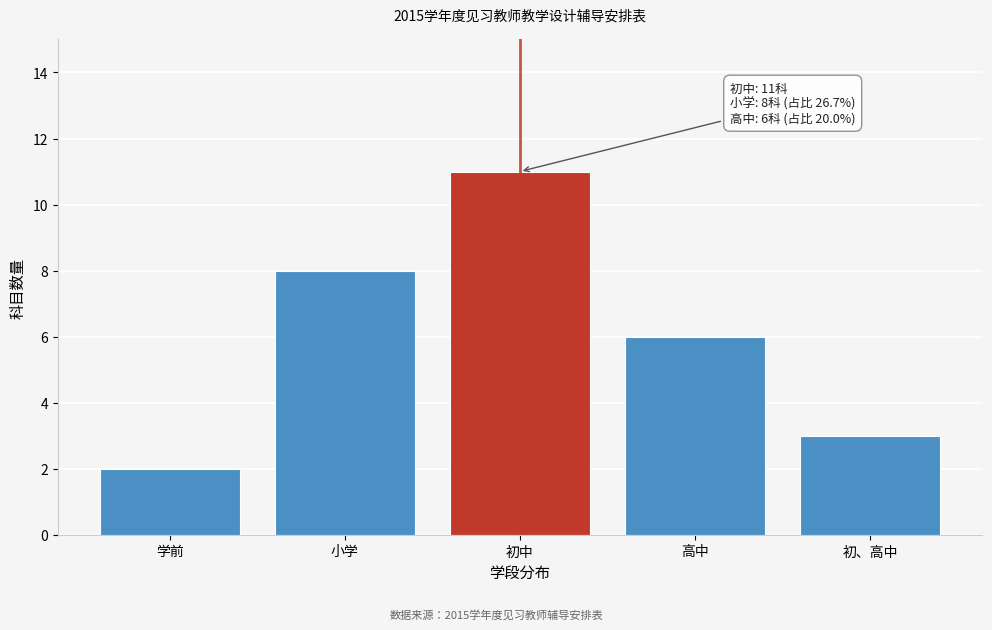

Reading left to right, what are all the values shown in this chart?

2	8	11	6	3